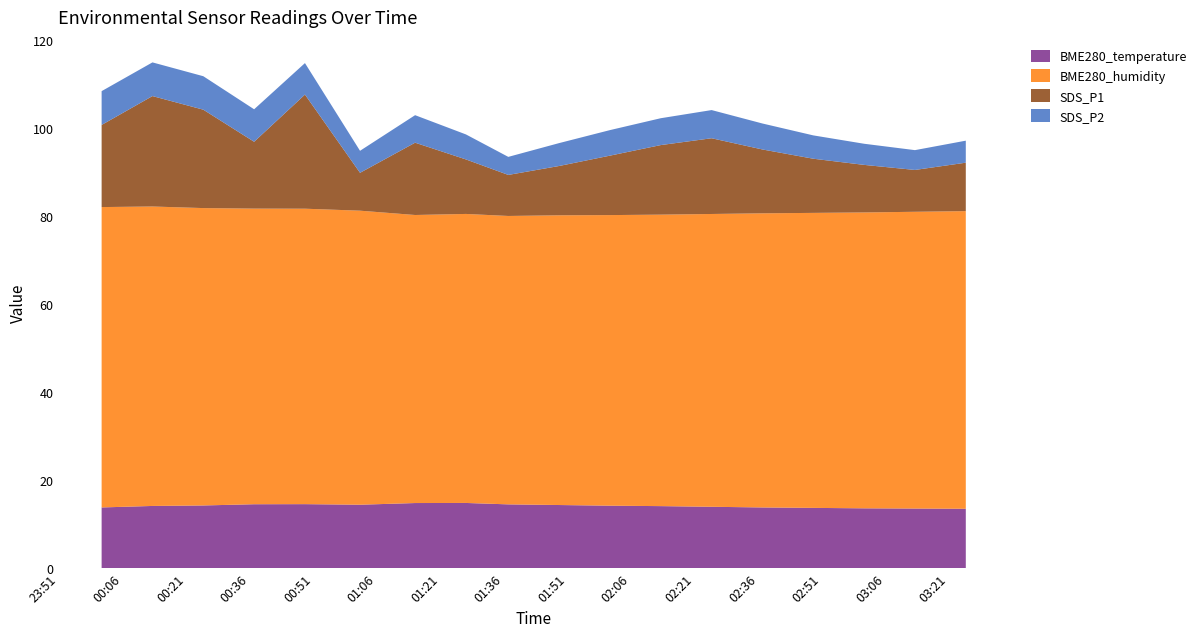

Reading right to left, list all the values displayed in this chart.

BME280_temperature: 2023/08/22 03:25=13.5	2023/08/22 03:13=13.6	2023/08/22 03:01=13.6	2023/08/22 02:49=13.7	2023/08/22 02:37=13.8	2023/08/22 02:25=13.9	2023/08/22 02:13=14.1	2023/08/22 02:01=14.2	2023/08/22 01:49=14.3	2023/08/22 01:37=14.5	2023/08/22 01:27=14.8	2023/08/22 01:15=14.8	2023/08/22 01:02=14.4	2023/08/22 00:49=14.6	2023/08/22 00:37=14.5	2023/08/22 00:25=14.2	2023/08/22 00:13=14.1	2023/08/22 00:01=13.8
BME280_humidity: 2023/08/22 03:25=67.6	2023/08/22 03:13=67.4	2023/08/22 03:01=67.2	2023/08/22 02:49=67.0	2023/08/22 02:37=66.8	2023/08/22 02:25=66.5	2023/08/22 02:13=66.2	2023/08/22 02:01=66.0	2023/08/22 01:49=65.8	2023/08/22 01:37=65.5	2023/08/22 01:27=65.6	2023/08/22 01:15=65.4	2023/08/22 01:02=66.8	2023/08/22 00:49=67.1	2023/08/22 00:37=67.1	2023/08/22 00:25=67.5	2023/08/22 00:13=68.0	2023/08/22 00:01=68.2
SDS_P1: 2023/08/22 03:25=11.0	2023/08/22 03:13=9.5	2023/08/22 03:01=10.8	2023/08/22 02:49=12.3	2023/08/22 02:37=14.5	2023/08/22 02:25=17.2	2023/08/22 02:13=15.8	2023/08/22 02:01=13.5	2023/08/22 01:49=11.2	2023/08/22 01:37=9.3	2023/08/22 01:27=12.4	2023/08/22 01:15=16.4	2023/08/22 01:02=8.6	2023/08/22 00:49=25.9	2023/08/22 00:37=15.2	2023/08/22 00:25=22.4	2023/08/22 00:13=25.1	2023/08/22 00:01=18.6
SDS_P2: 2023/08/22 03:25=5.0	2023/08/22 03:13=4.5	2023/08/22 03:01=4.8	2023/08/22 02:49=5.3	2023/08/22 02:37=5.9	2023/08/22 02:25=6.4	2023/08/22 02:13=6.1	2023/08/22 02:01=5.8	2023/08/22 01:49=5.2	2023/08/22 01:37=4.1	2023/08/22 01:27=5.7	2023/08/22 01:15=6.2	2023/08/22 01:02=5.0	2023/08/22 00:49=7.2	2023/08/22 00:37=7.4	2023/08/22 00:25=7.6	2023/08/22 00:13=7.7	2023/08/22 00:01=7.7